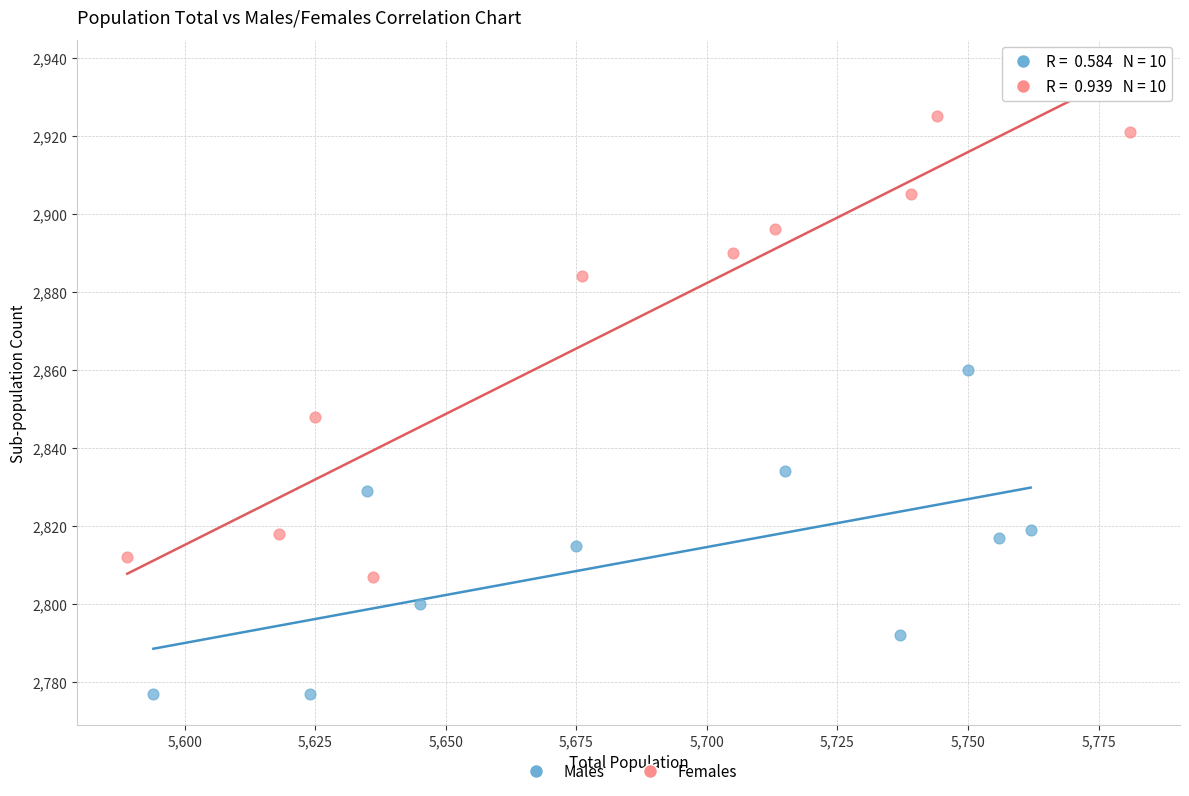

Which series reaches the minimum Y coordinate?

Males